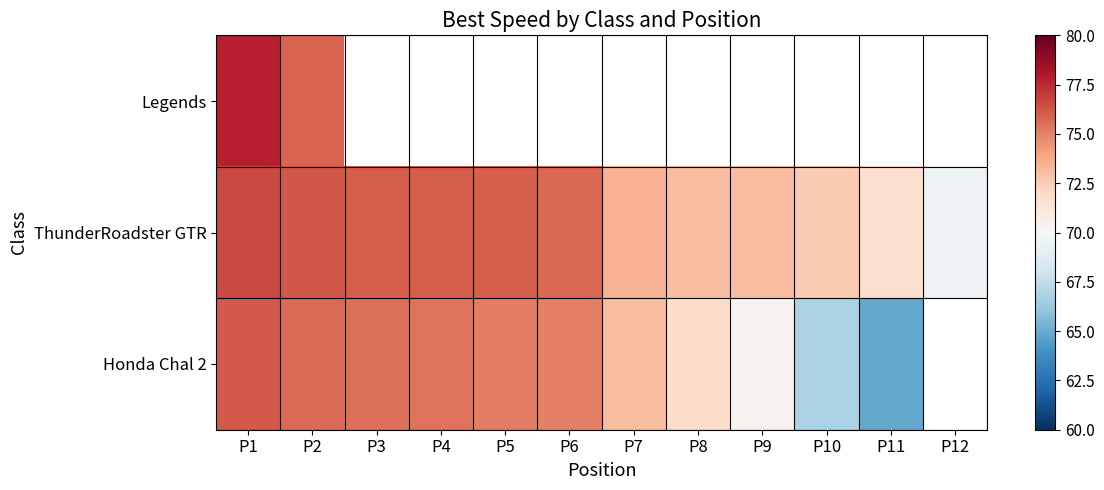

Which series changed the most between P3 and P6?

Honda Chal 2